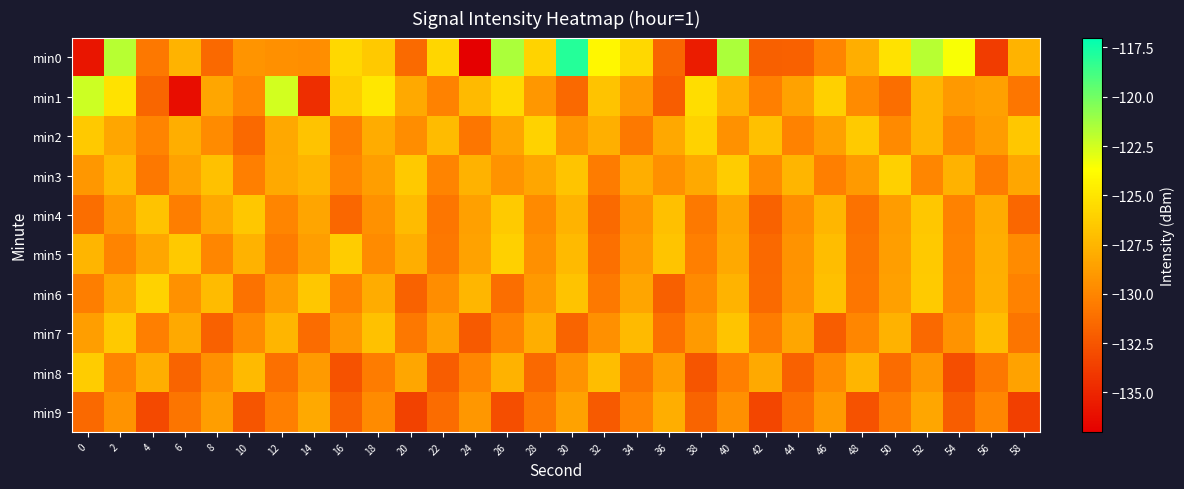

Which has a higher value, 24 or 6?

6